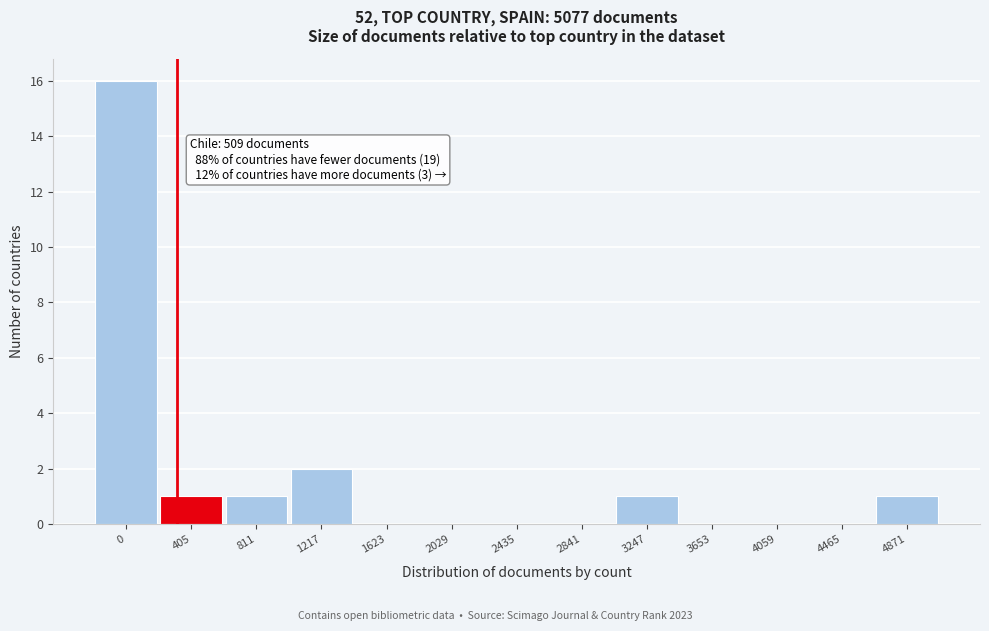

Reading right to left, transcribe all the data shown in this chart.

4871=1	4465=0	4059=0	3653=0	3247=1	2841=0	2435=0	2029=0	1623=0	1217=2	811=1	405=1	0=16